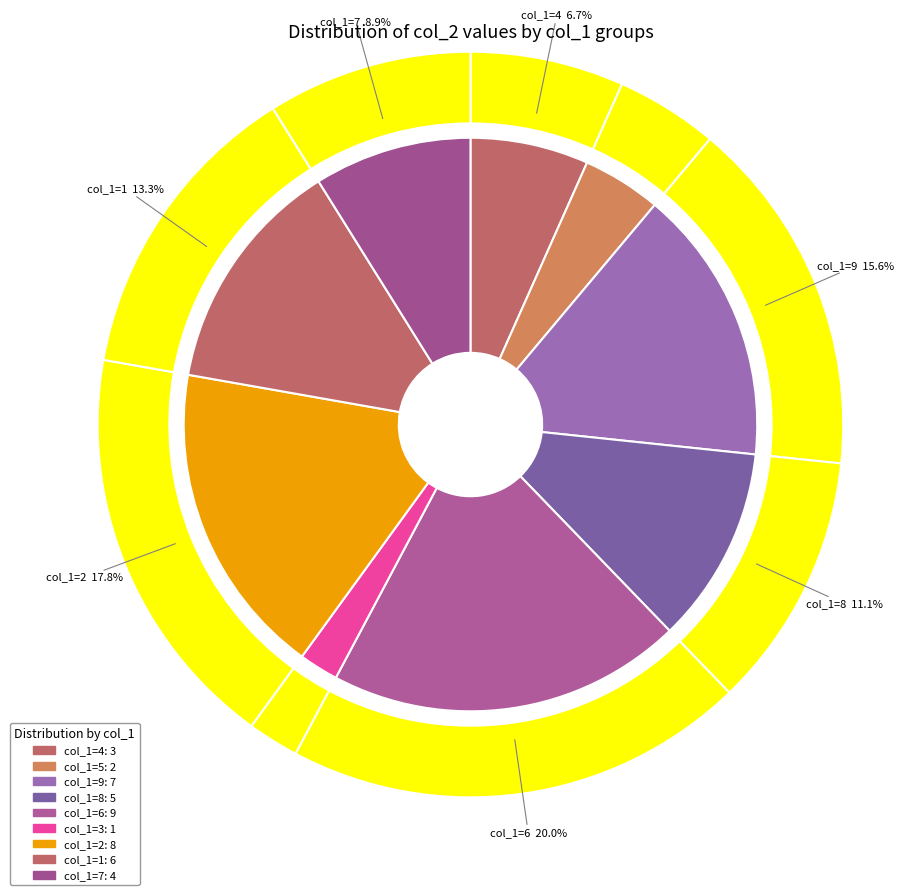

Does any single category account for the majority?

No